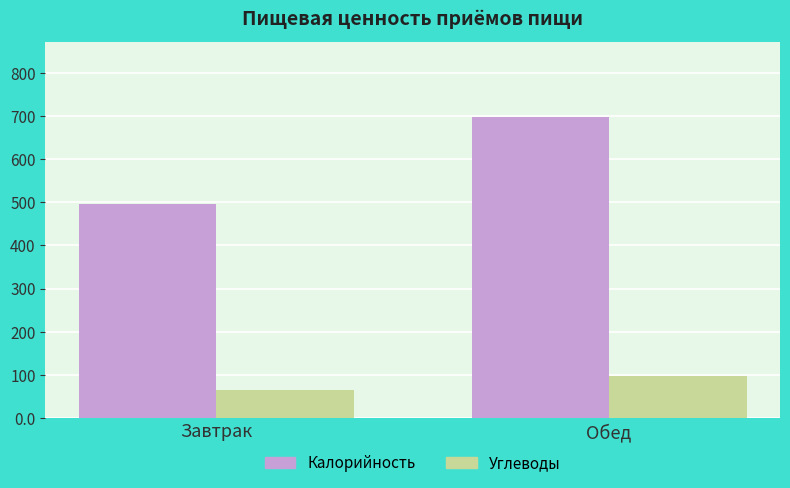

At which label is Углеводы closest to 80?

Завтрак